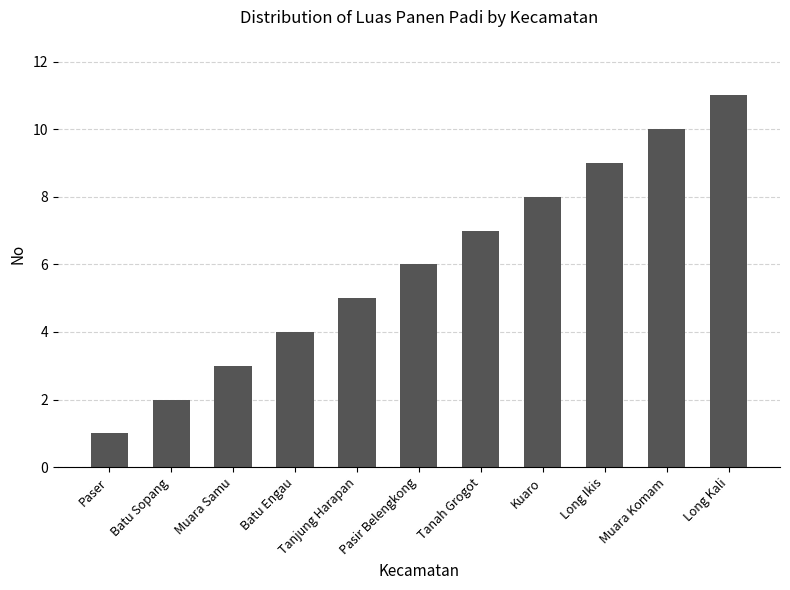

Reading left to right, what are all the values shown in this chart?

1	2	3	4	5	6	7	8	9	10	11